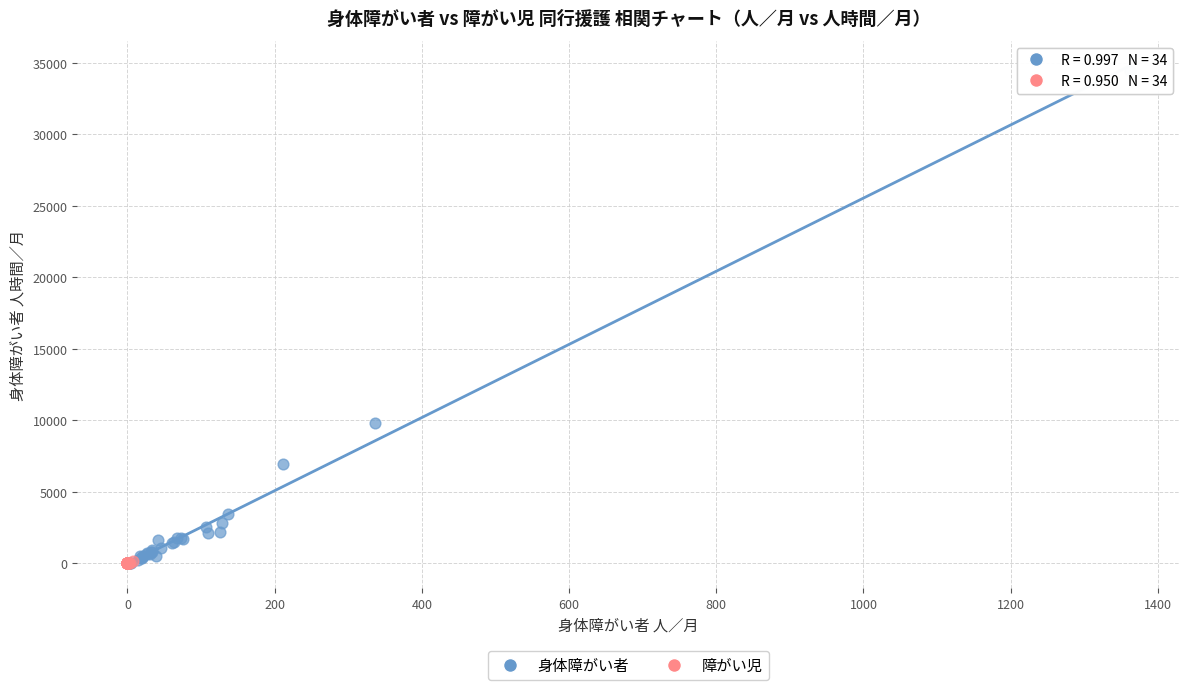

Which series has the largest Y range (max minus min)?

身体障がい者